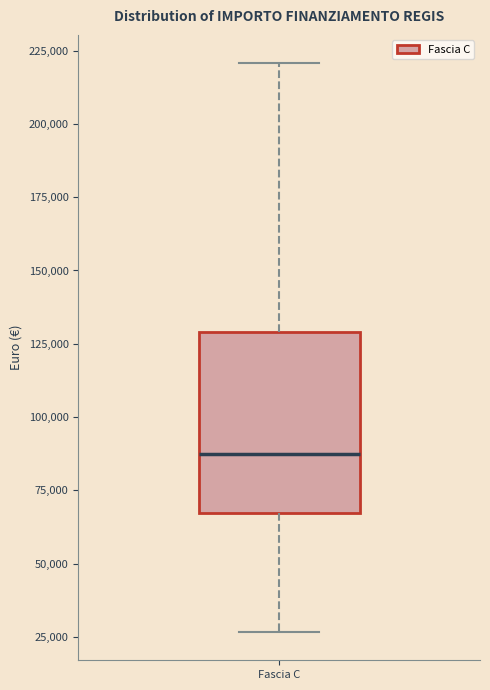

Where does the median line of the box for Fascia C sit on the y-axis? The values are not printed on the chart, so give them approximately, as read against the axis.

85000